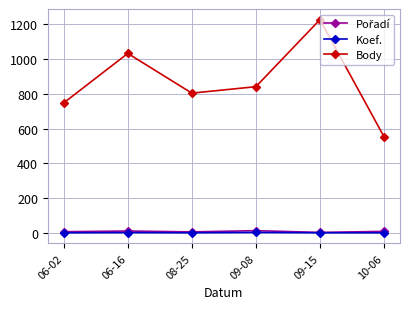

At which label does Body reach its minimum?

10-06